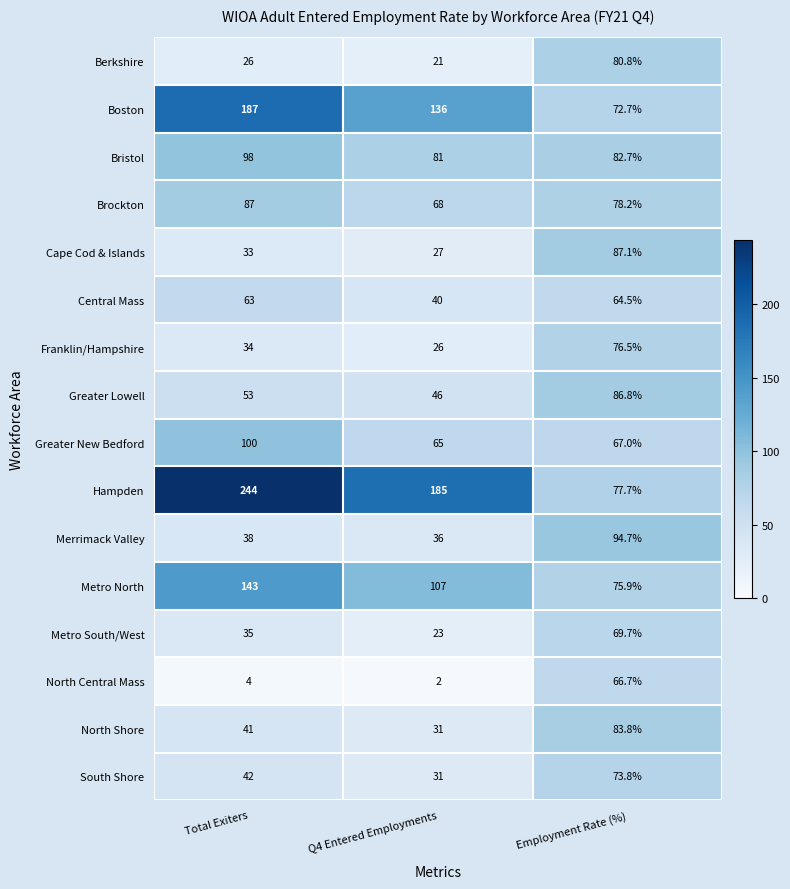

What is the approximate value of North Central Mass at Total Exiters?

4.0